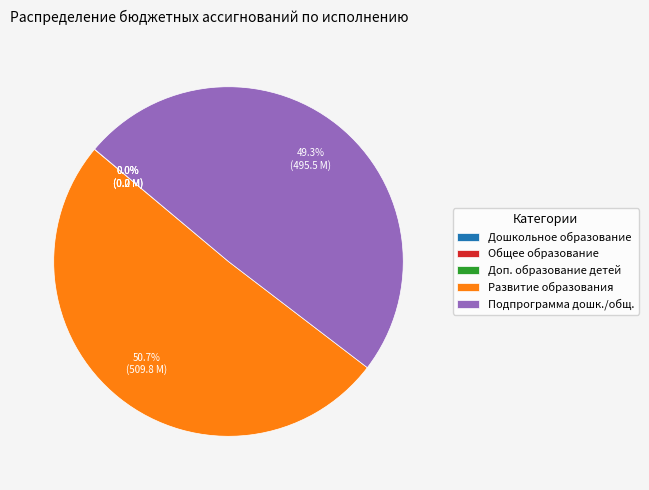

Which category has the biggest portion of the pie?

Развитие образования